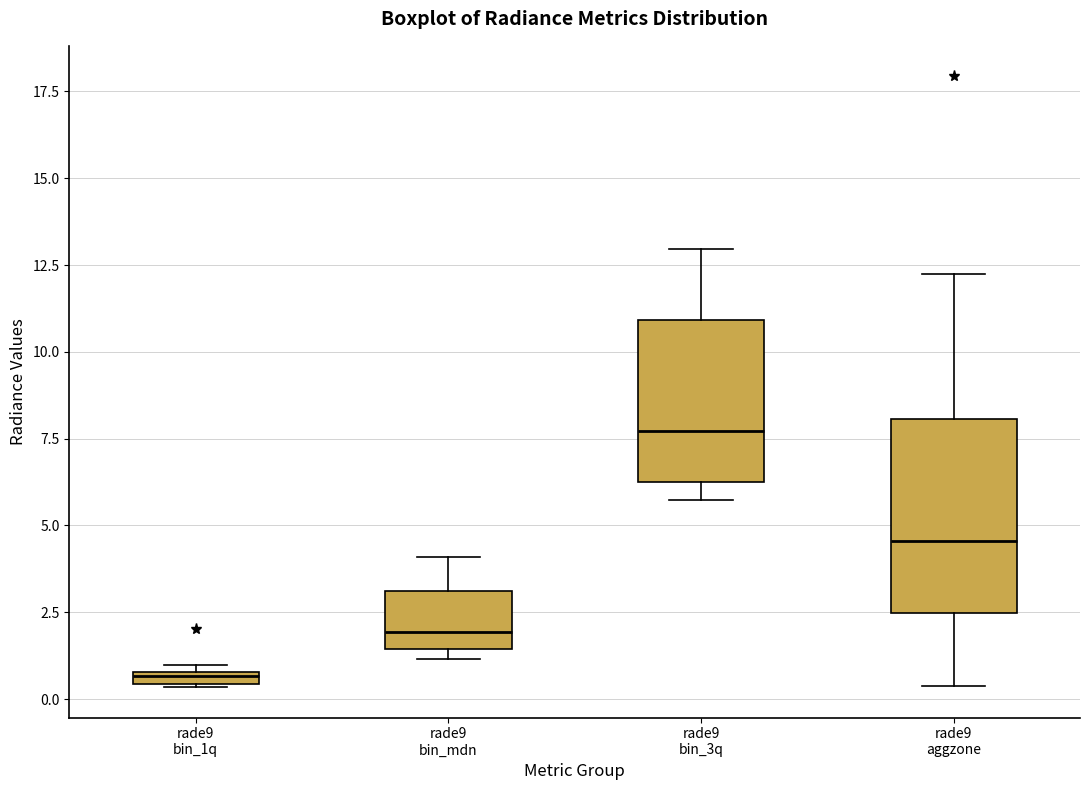

Which box has the highest median line?

rade9 bin_3q